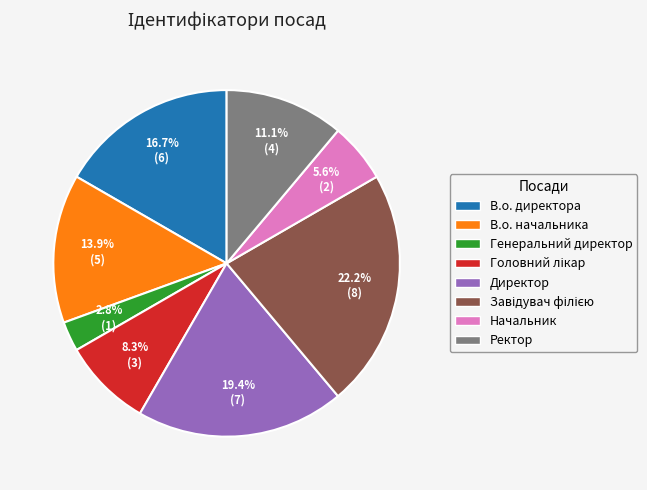

What is the smallest slice in the pie chart?

Генеральний директор